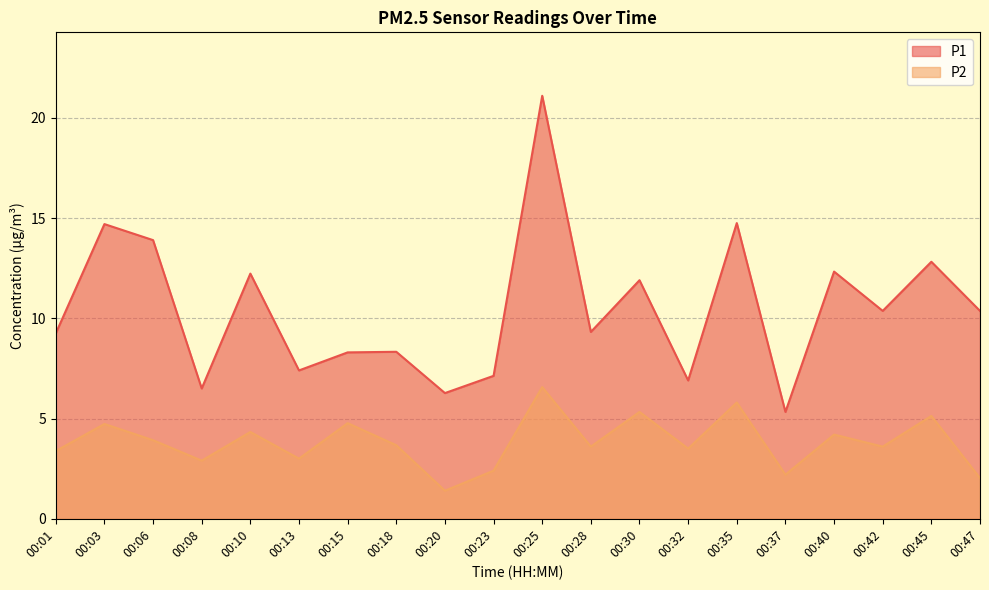

How many data points in P1 are above 10?

10